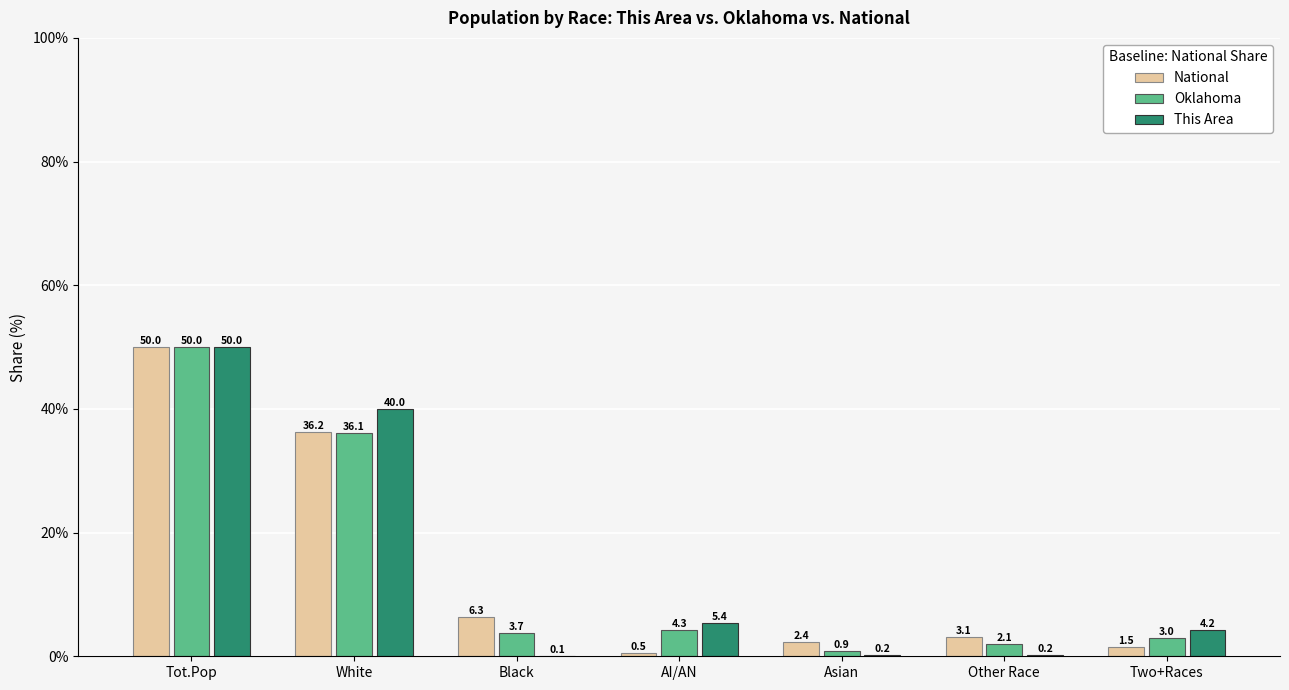

What is the greatest value displayed?

50.0